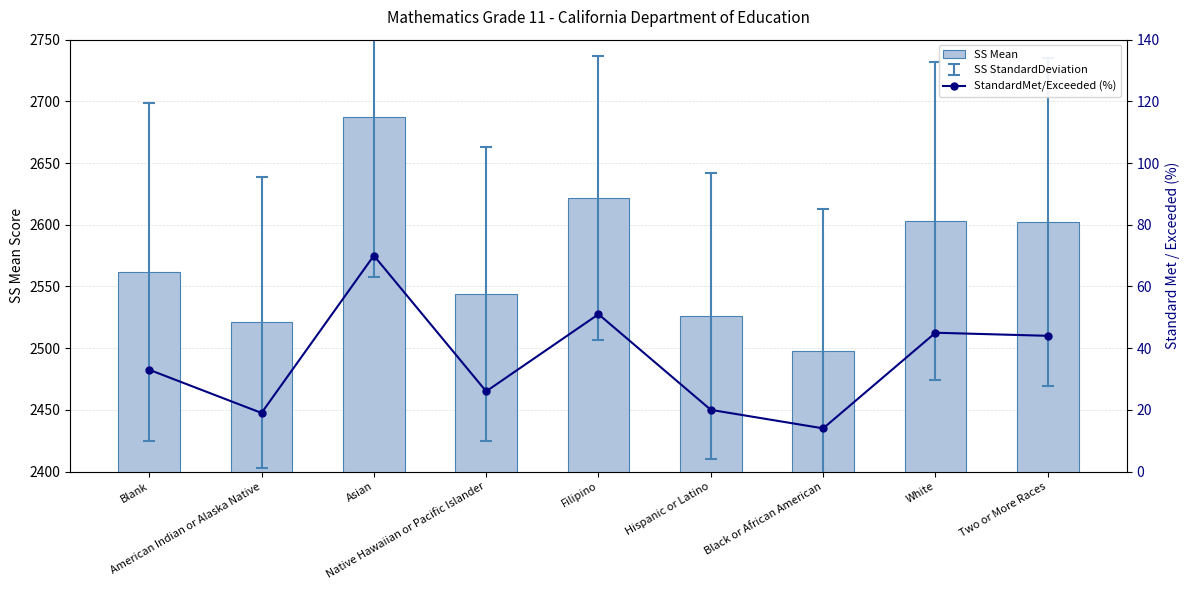

What is the spread (max minus min) of values at Hispanic or Latino?

2506